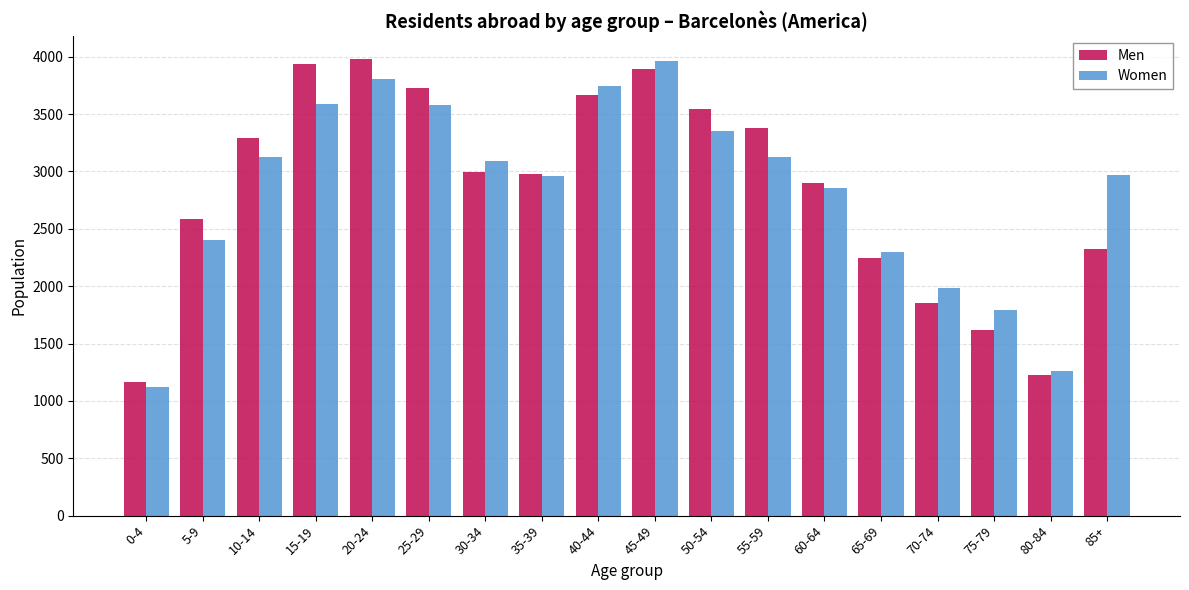

What is the average value of the Women series?

2835